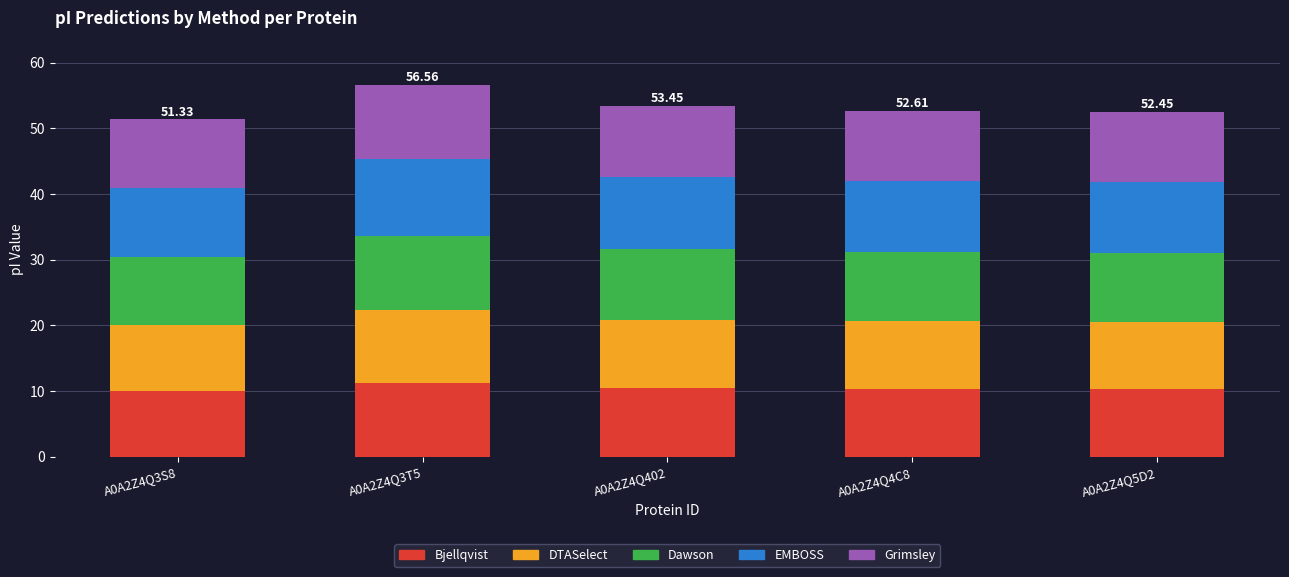

What is the sum of all Bjellqvist values?

52.2